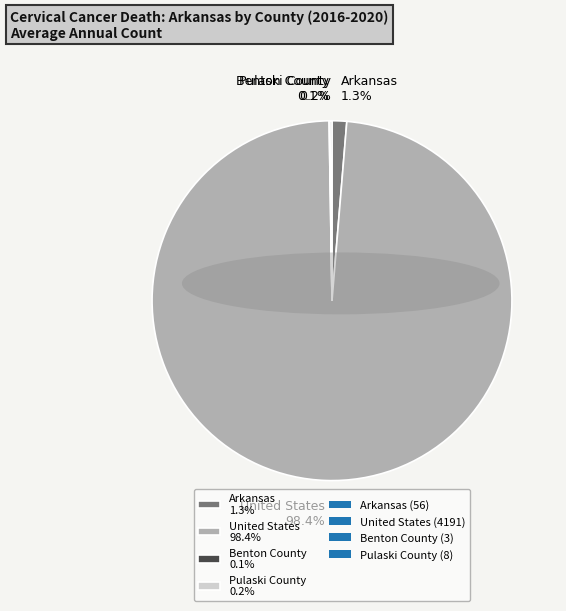

Is there any slice that represents more than half of the pie?

Yes